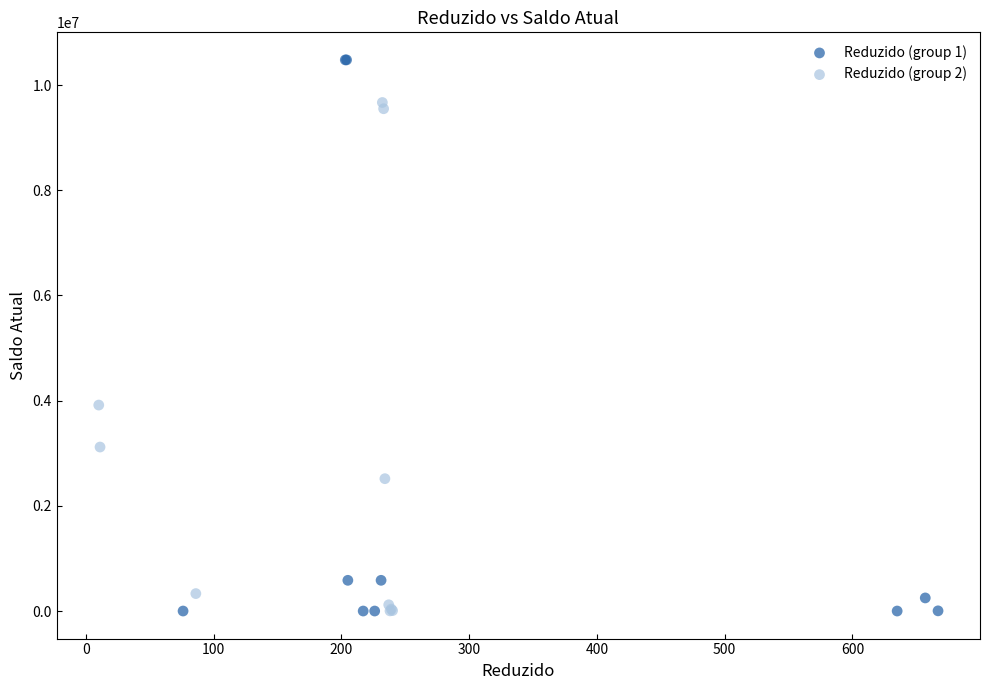

Which series has the widest spread of Y values?

Reduzido (group 1)